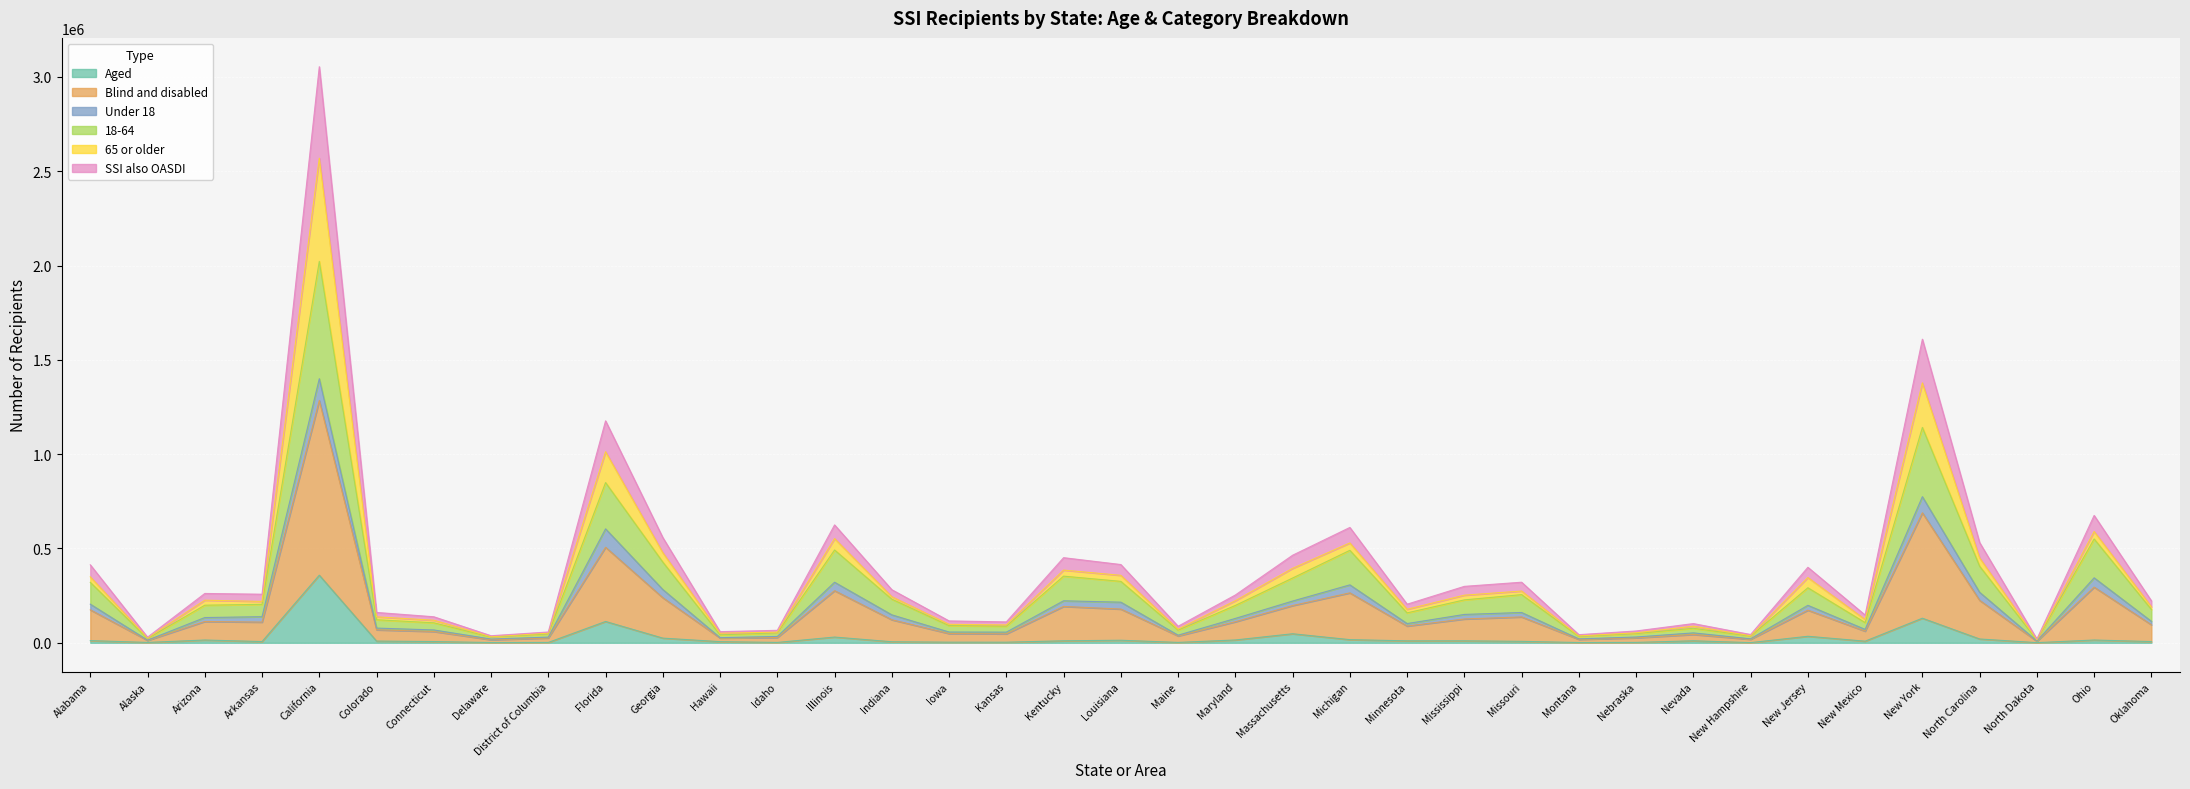

What is the label of the 3rd point from the right?

North Dakota